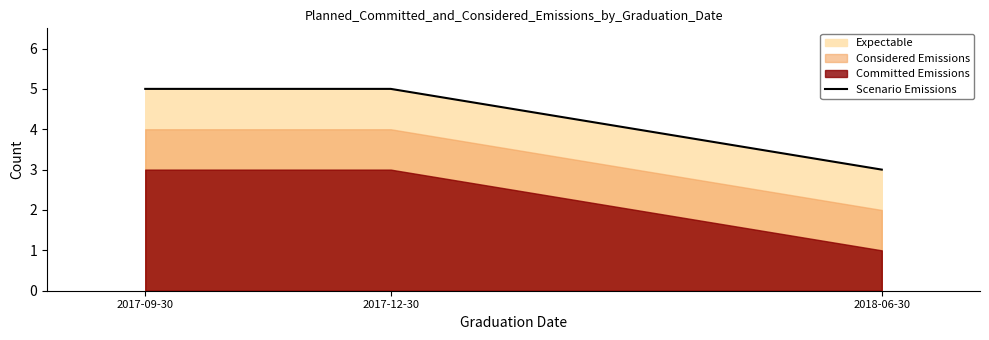

What is the sum of the values at 2017-12-30 and 2018-06-30?

8